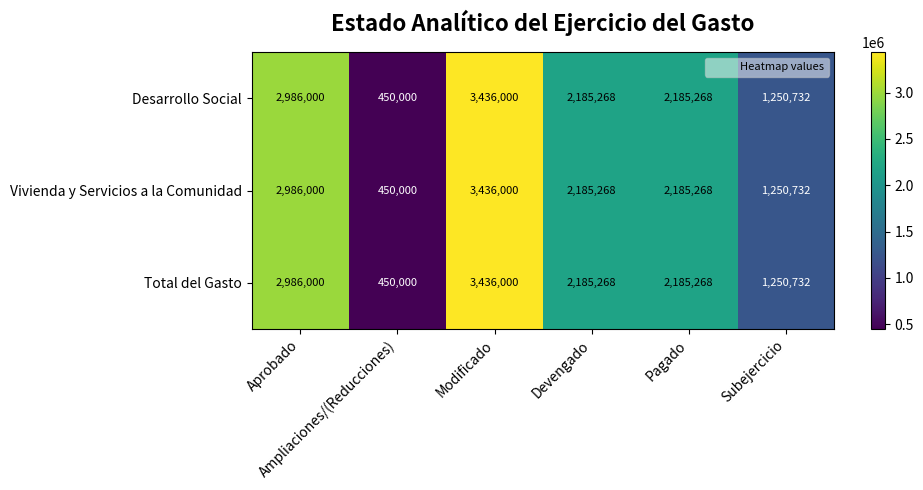

At how many categories does at least one series exceed 611740?

5